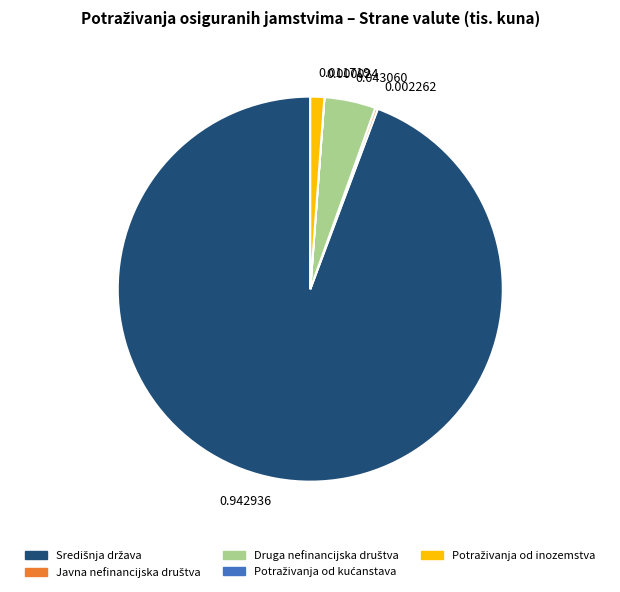

Is there any slice that represents more than half of the pie?

Yes